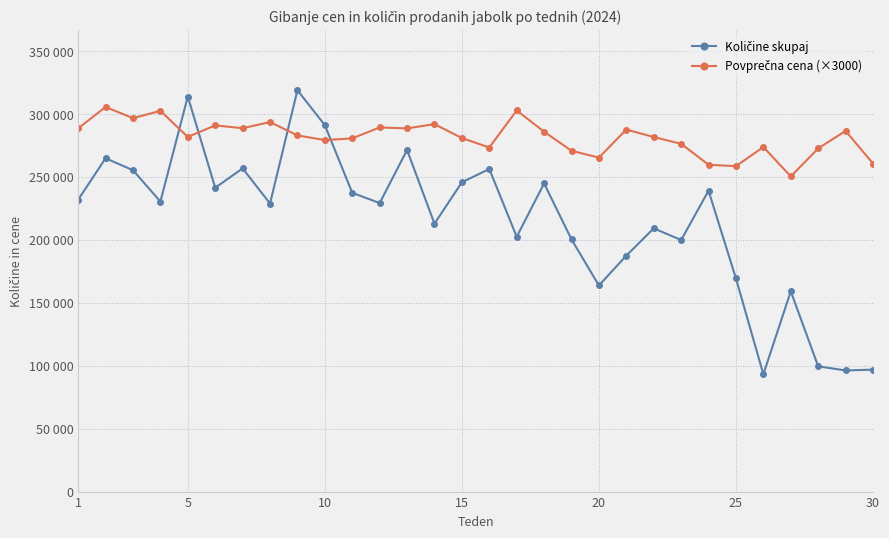

Does the chart have visible grid lines?

Yes